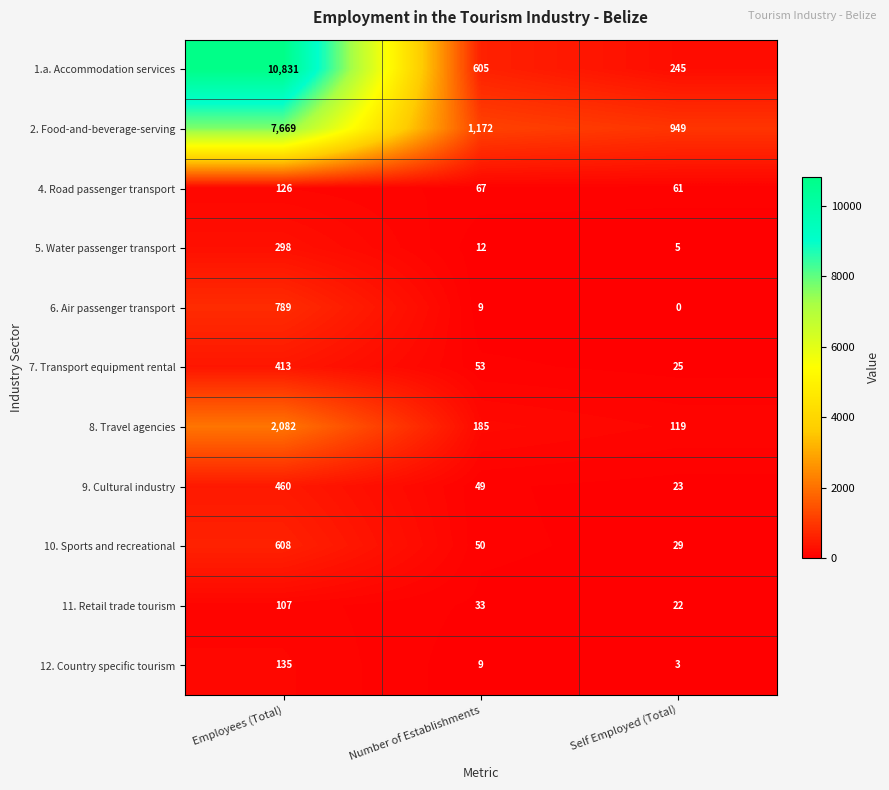

What is the sum of all 1.a. Accommodation services values?

11681